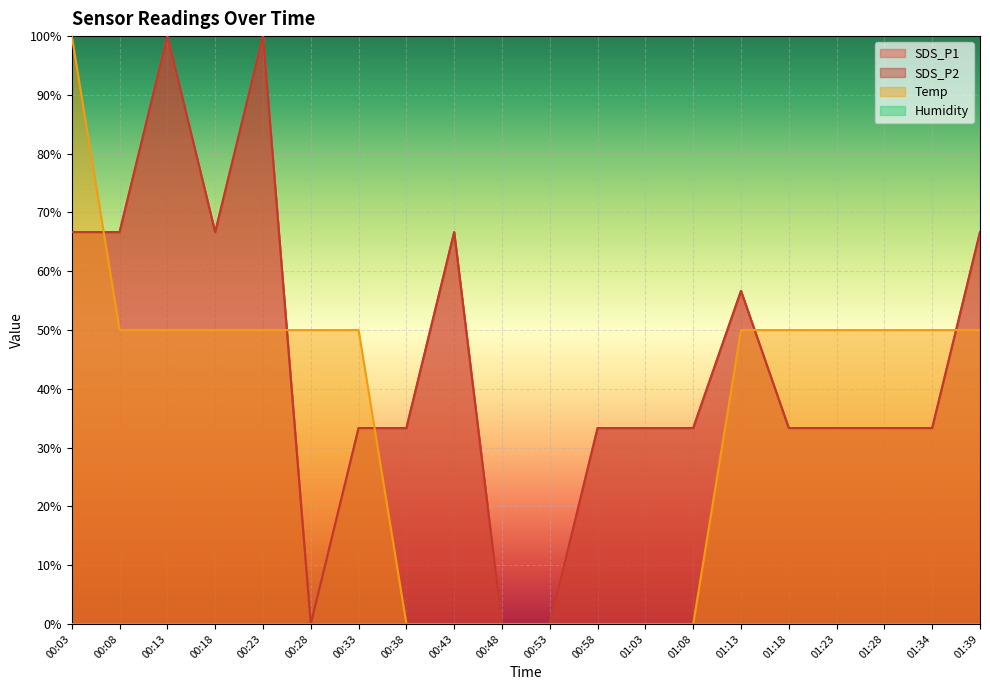

Which label corresponds to the largest value in the chart?

00:13